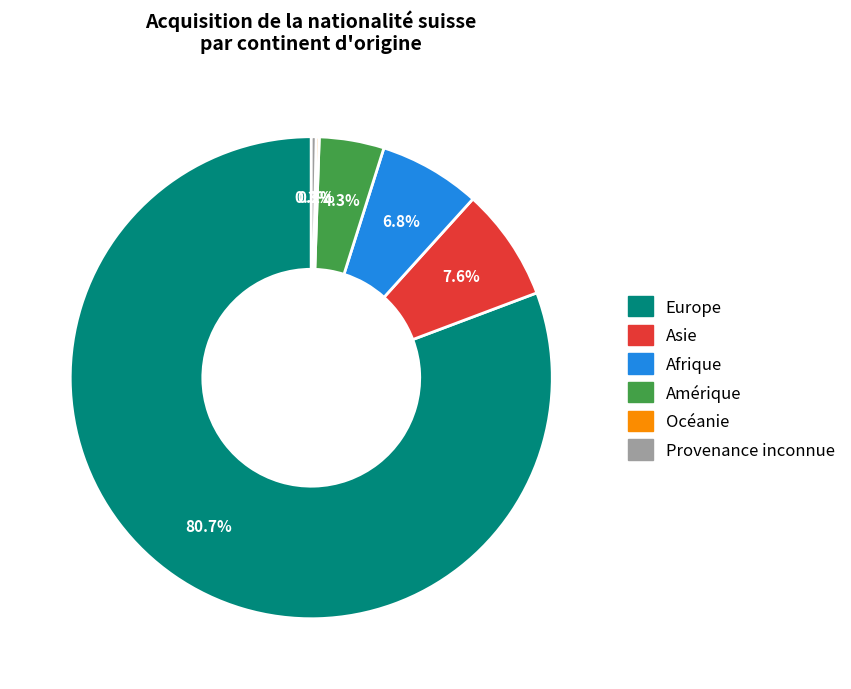

Which slice is the largest?

Europe